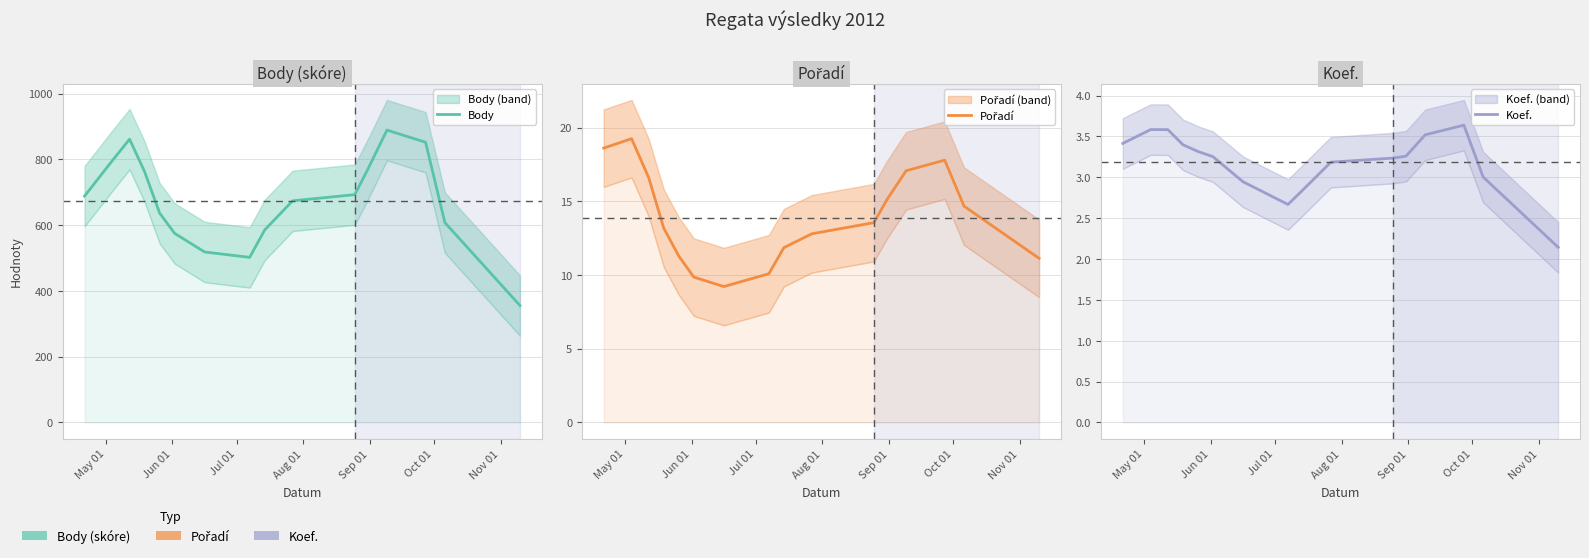

What position from the left is Aug 01?

4